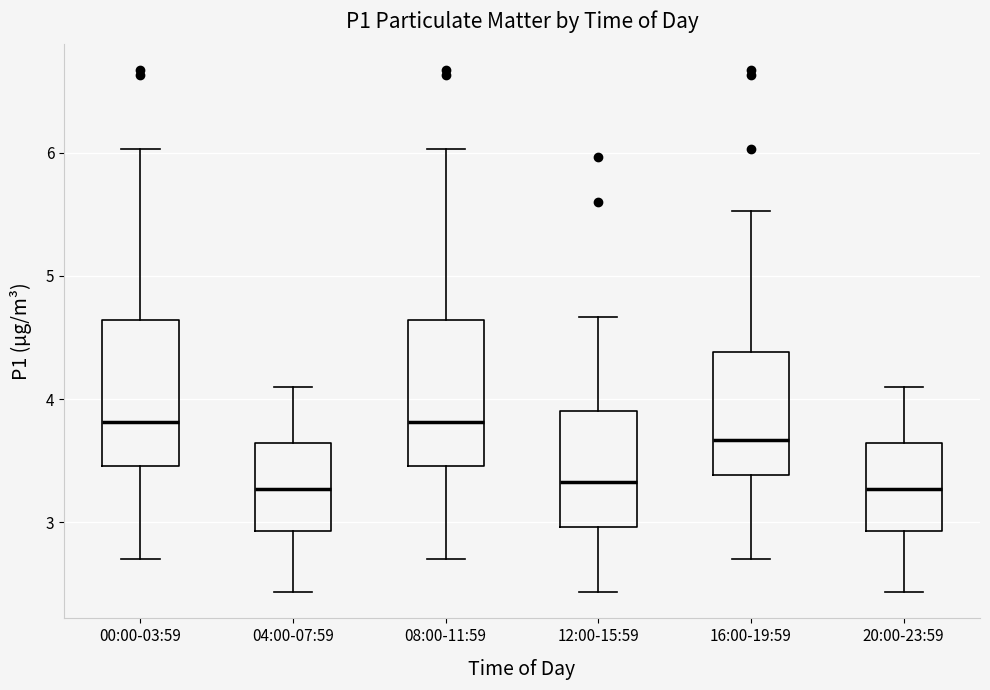

Reading left to right, read every box against the y-axis: the position of its median line, the range the box covers, and the ends of its whiskers. The values are not printed on the chart, so give them approximately, as read against the axis.

00:00-03:59: median 3.8, box 3.5 to 4.6, whiskers 2.7 to 6.0
04:00-07:59: median 3.3, box 2.9 to 3.6, whiskers 2.4 to 4.1
08:00-11:59: median 3.8, box 3.5 to 4.6, whiskers 2.7 to 6.0
12:00-15:59: median 3.3, box 3.0 to 3.9, whiskers 2.4 to 4.7
16:00-19:59: median 3.7, box 3.4 to 4.4, whiskers 2.7 to 5.5
20:00-23:59: median 3.3, box 2.9 to 3.6, whiskers 2.4 to 4.1